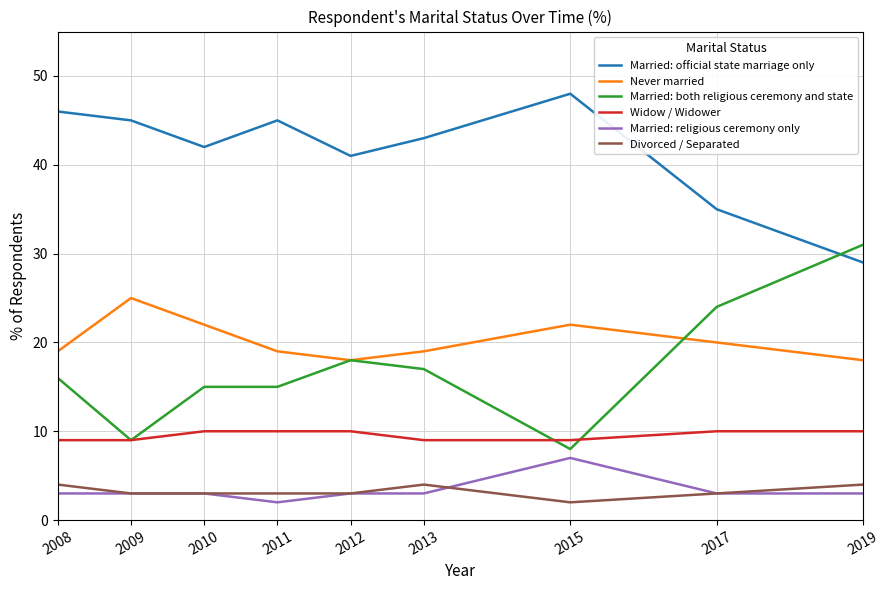

What value does the Widow / Widower series have at 2012?

10